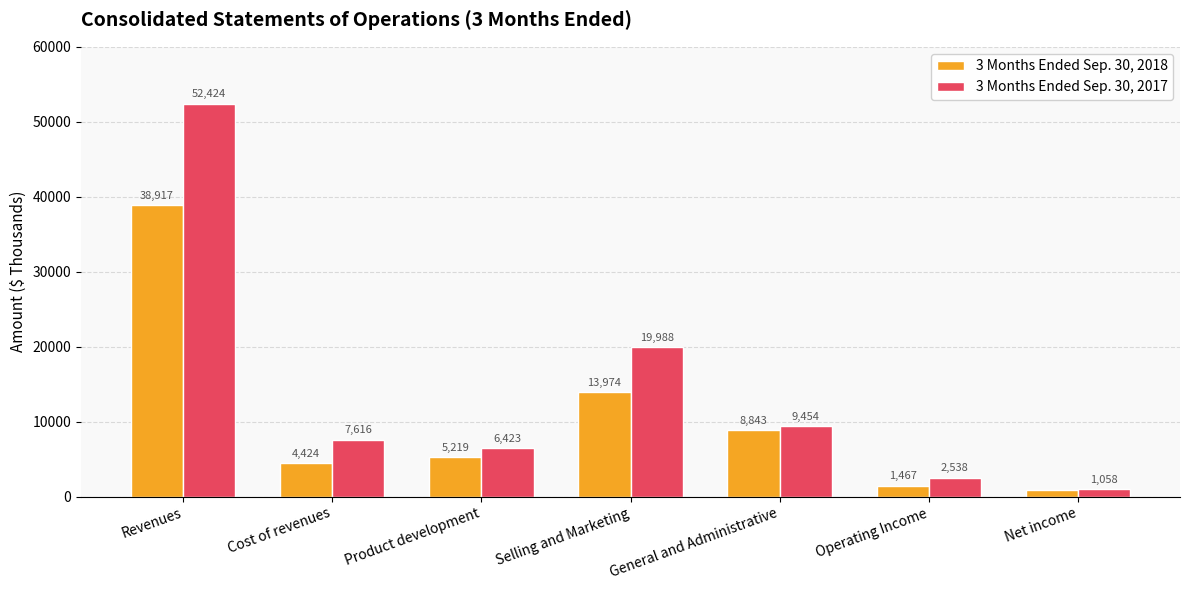

What is the average value of the 3 Months Ended Sep. 30, 2017 series?

14214